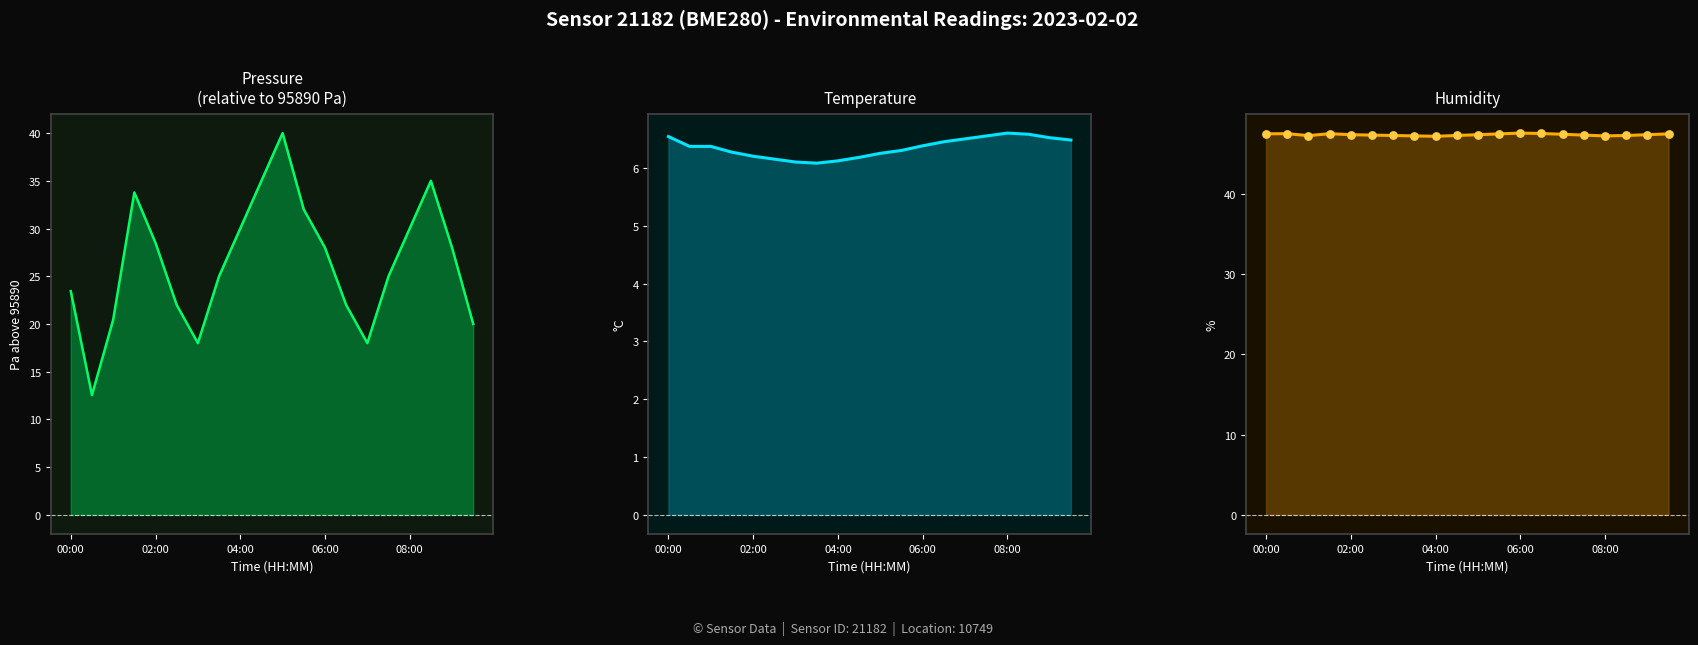

Which series has the largest total across all categories?

humidity